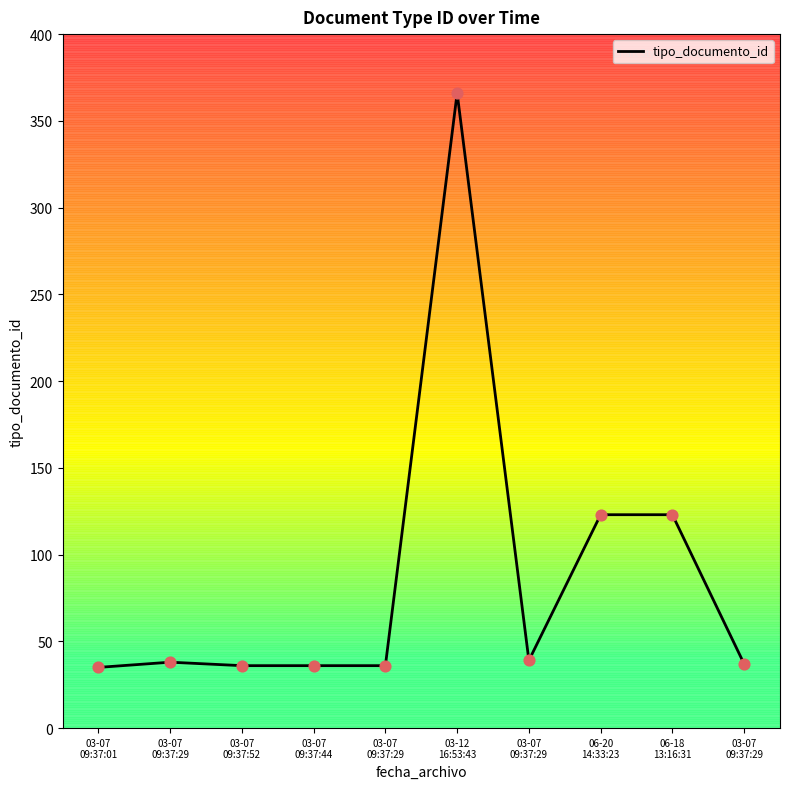

Between 03-07
09:37:29 and 03-07
09:37:29, which is larger?

03-07
09:37:29